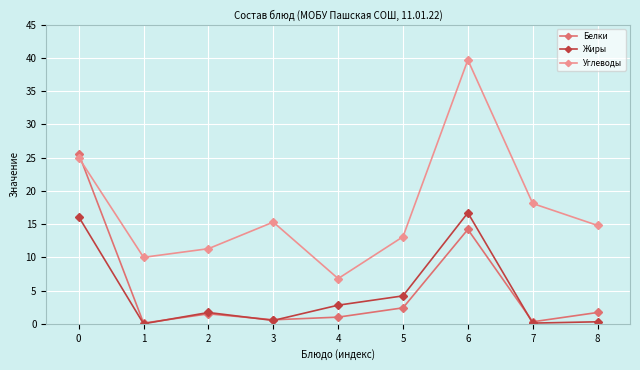

True or false: Углеводы has a value of 13.1 at 5.

True